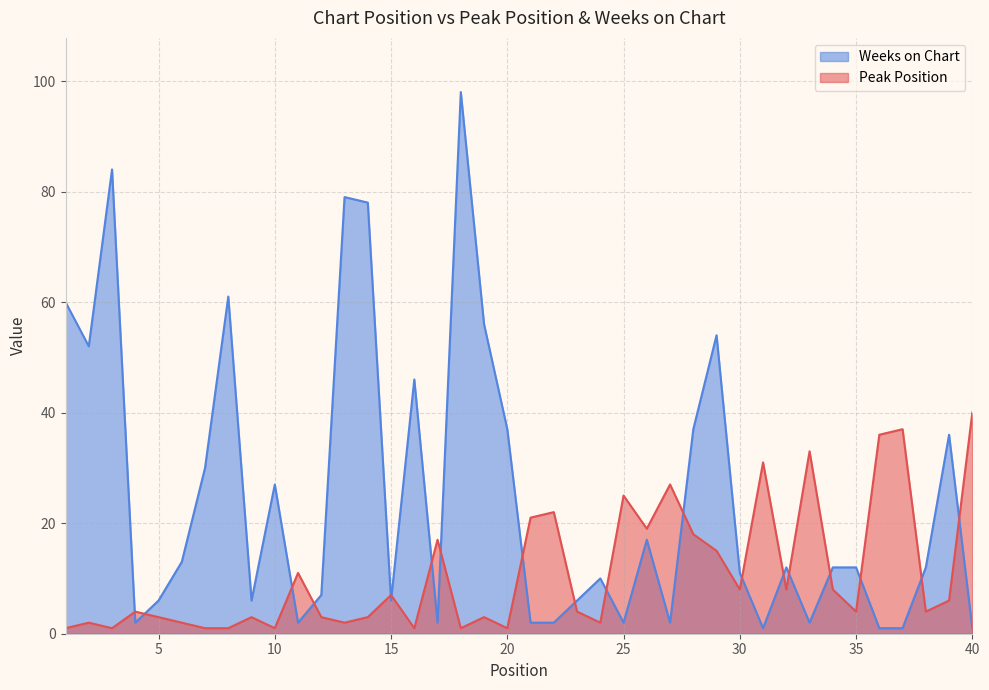

How many data points does each series have?

40